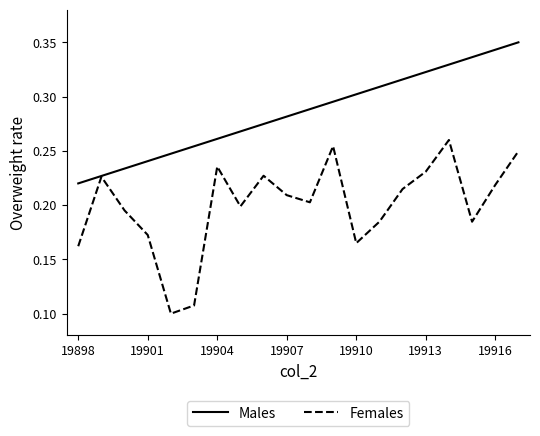

Which series has the largest range (max minus min)?

Females